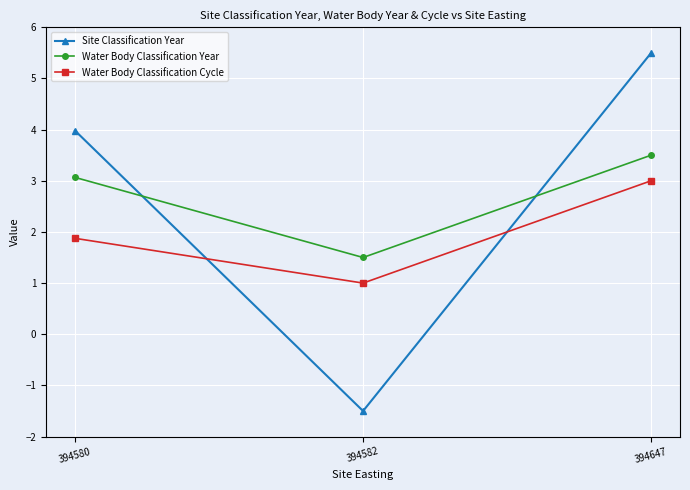

Which series has the largest range (max minus min)?

Site Classification Year